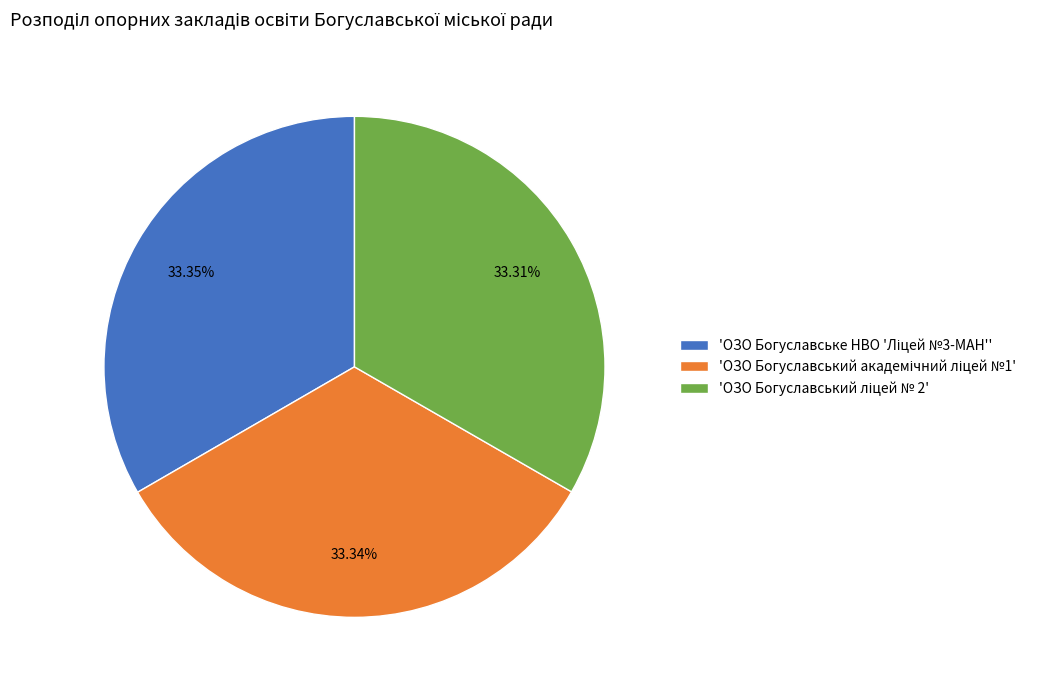

To the nearest percent, what is the average slice percentage?

33%